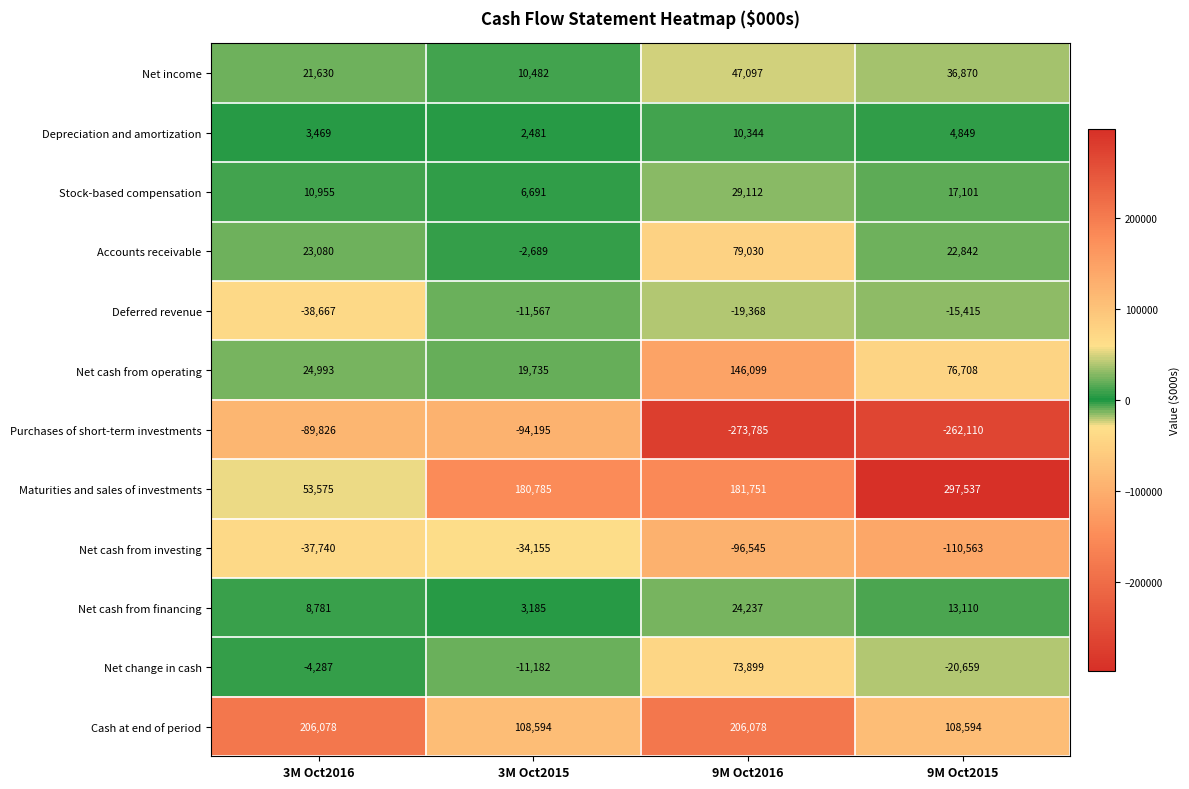

True or false: Net cash from investing has a value of -132496 at 9M Oct2016.

False